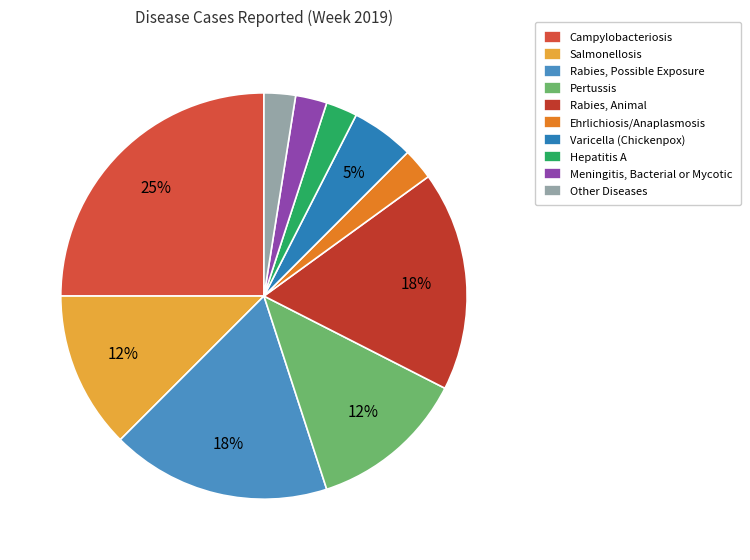

Combined, do Other Diseases and Varicella (Chickenpox) account for over 50%?

No